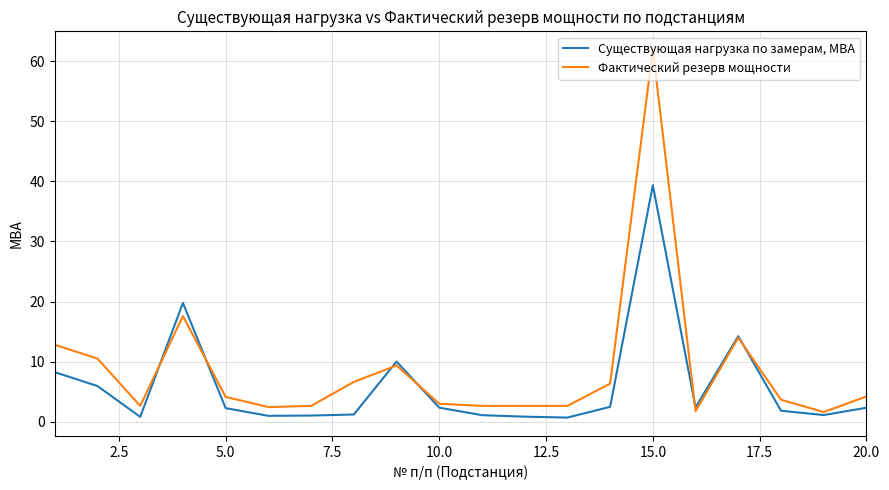

What is the difference between the maximum and minimum values in the Фактический резерв мощности series?

60.3